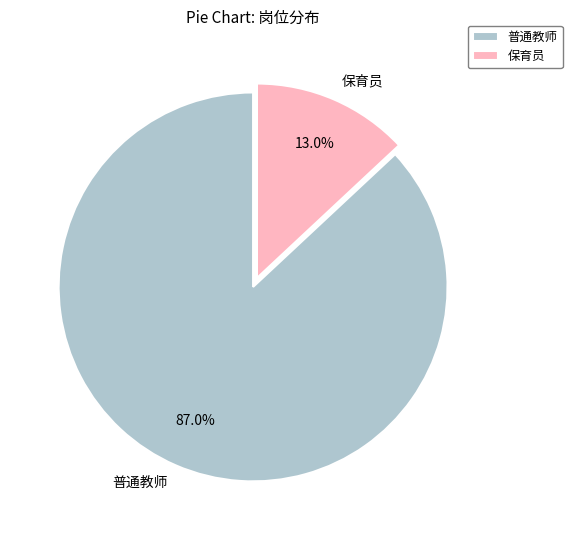

Which has a higher value, 保育员 or 普通教师?

普通教师